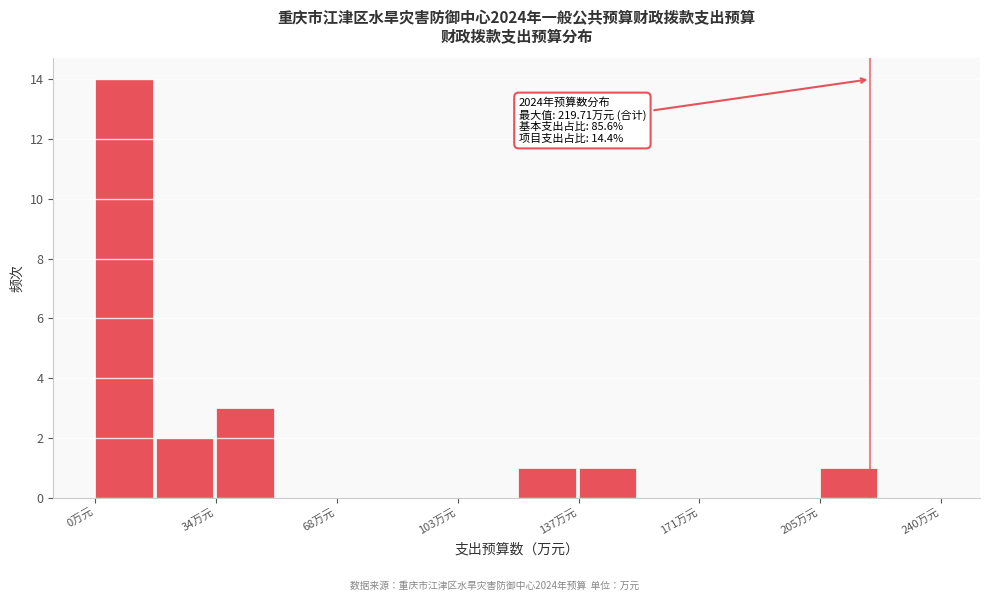

Around what value on the x-axis is the tallest bar? Give the approximate position of its centre, as read against the axis.

10